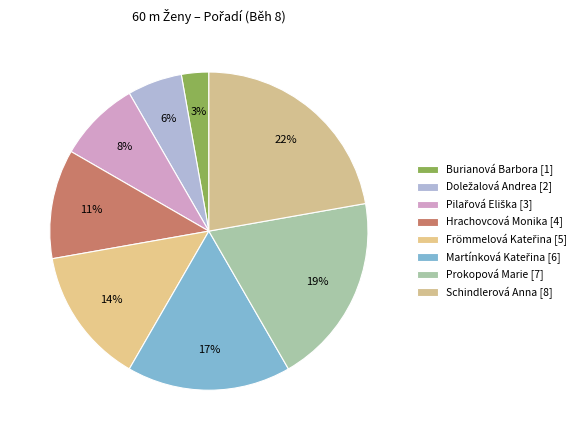

Does any single category account for the majority?

No